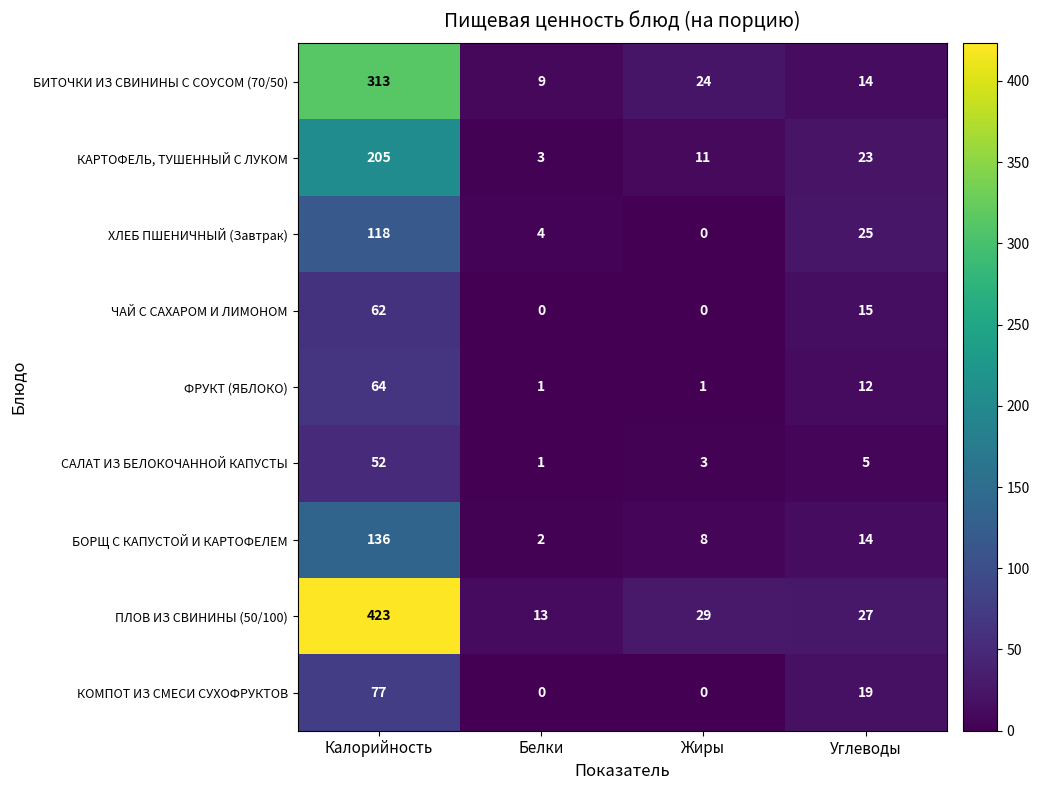

Is the value of ХЛЕБ ПШЕНИЧНЫЙ (Завтрак) at Белки greater than the value of БОРЩ С КАПУСТОЙ И КАРТОФЕЛЕМ at Белки?

Yes